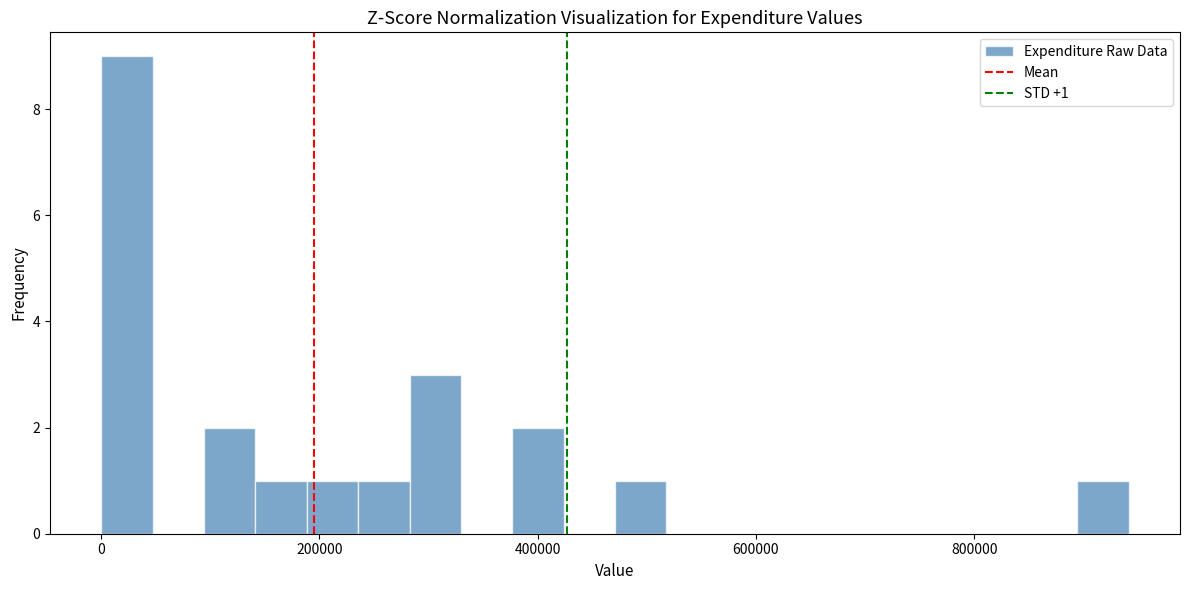

Around what value on the x-axis is the tallest bar? Give the approximate position of its centre, as read against the axis.

20000